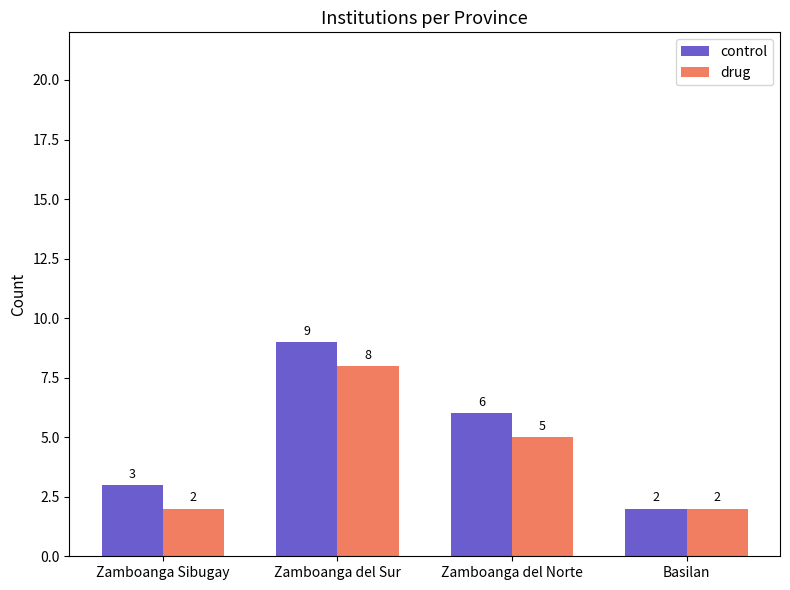

How many distinct data groups are displayed?

2